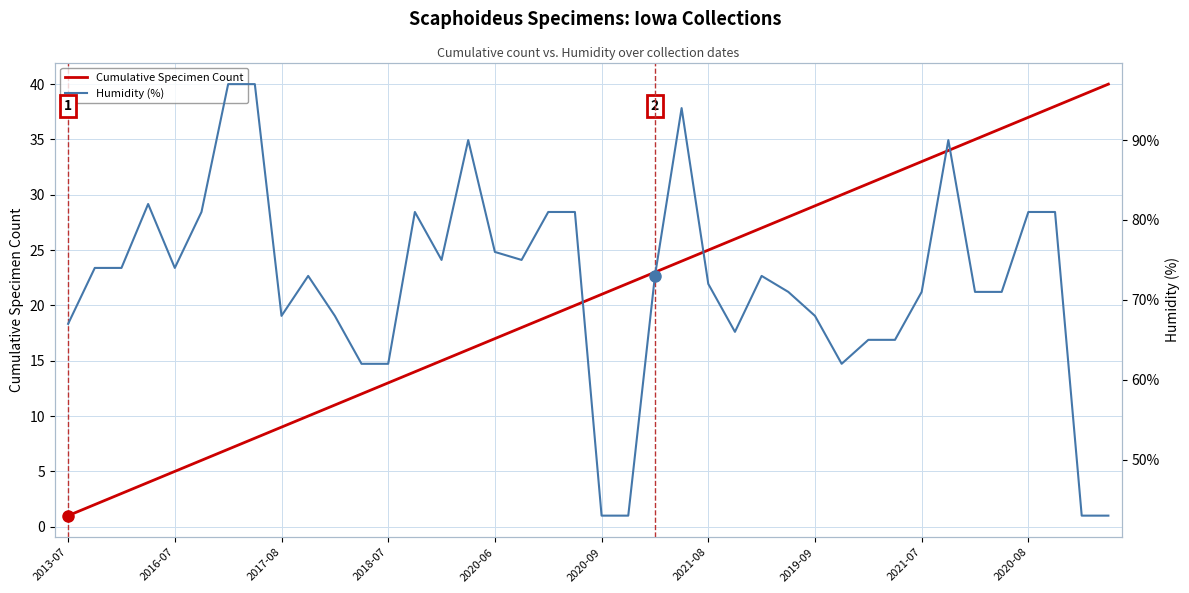

How many data points does each series have?

40